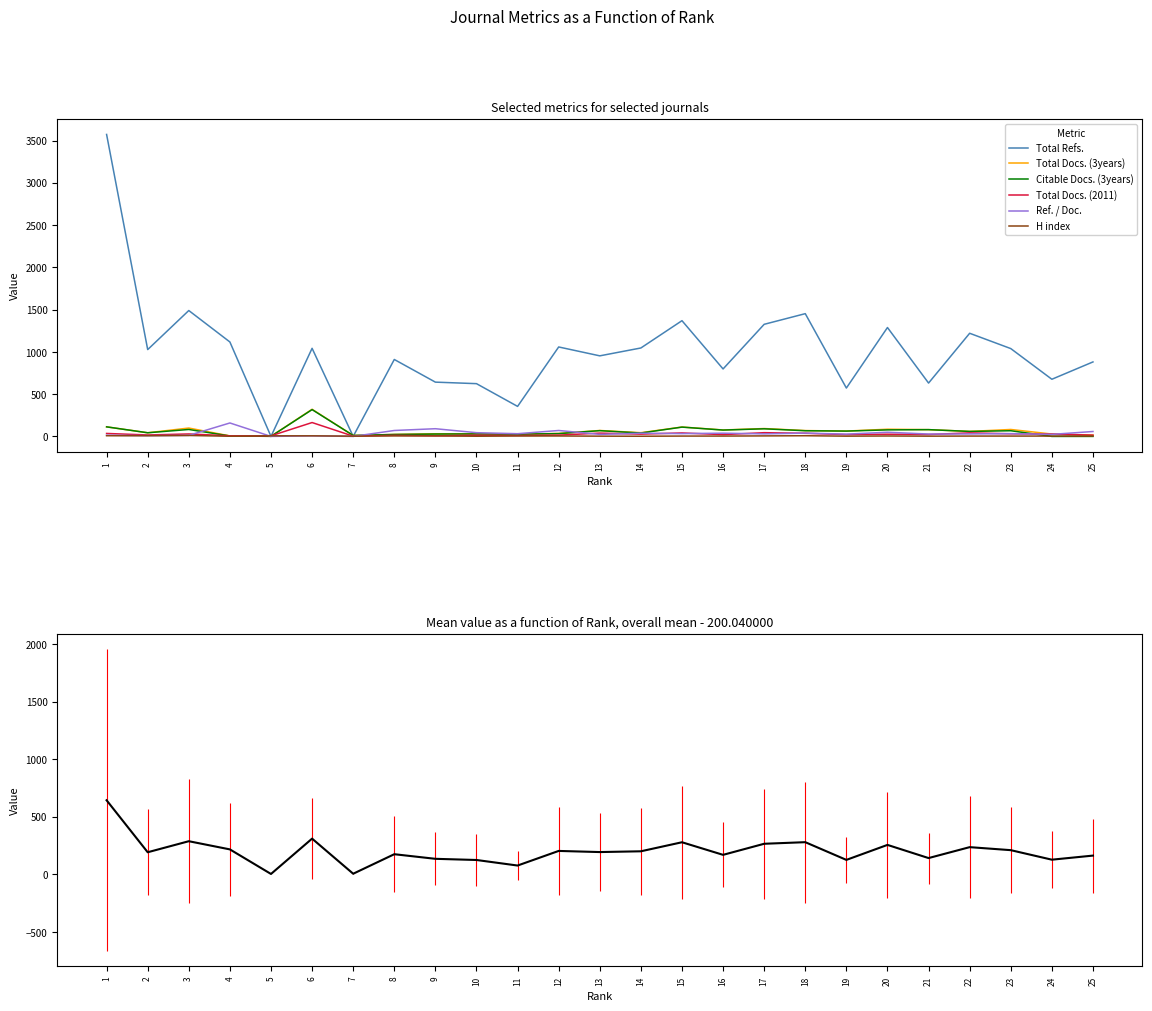

What is the approximate value of Citable Docs. (3years) at 6, to the nearest 10?

320